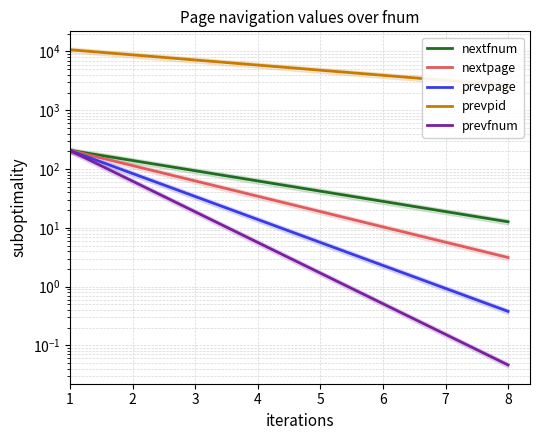

Reading left to right, transcribe all the data shown in this chart.

nextfnum: 208.0	139.4	93.5	62.6	42.0	28.1	18.9	12.6
nextpage: 208.0	114.2	62.6	34.4	18.9	10.4	5.7	3.1
prevpage: 206.0	83.8	34.1	13.8	5.6	2.3	0.9	0.4
prevpid: 10679.0	8743.2	7158.3	5860.8	4798.4	3928.6	3216.5	2633.4
prevfnum: 206.0	62.0	18.7	5.6	1.7	0.5	0.2	0.0